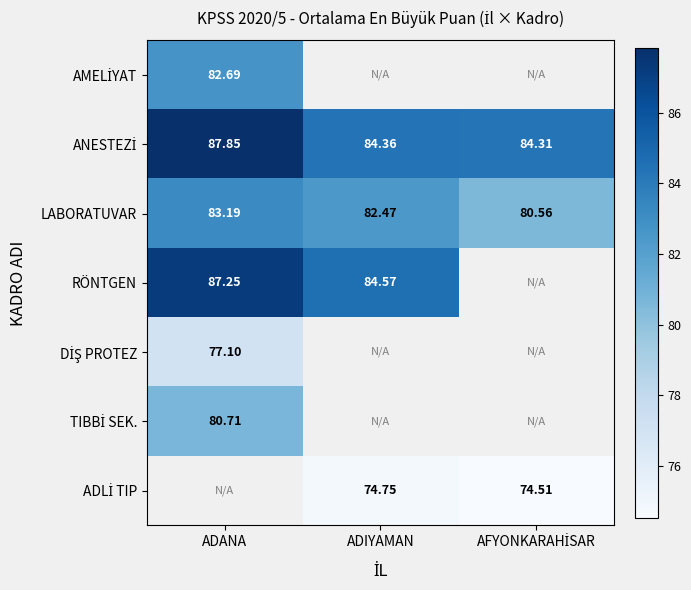

At which label does LABORATUVAR first exceed 82?

ADANA